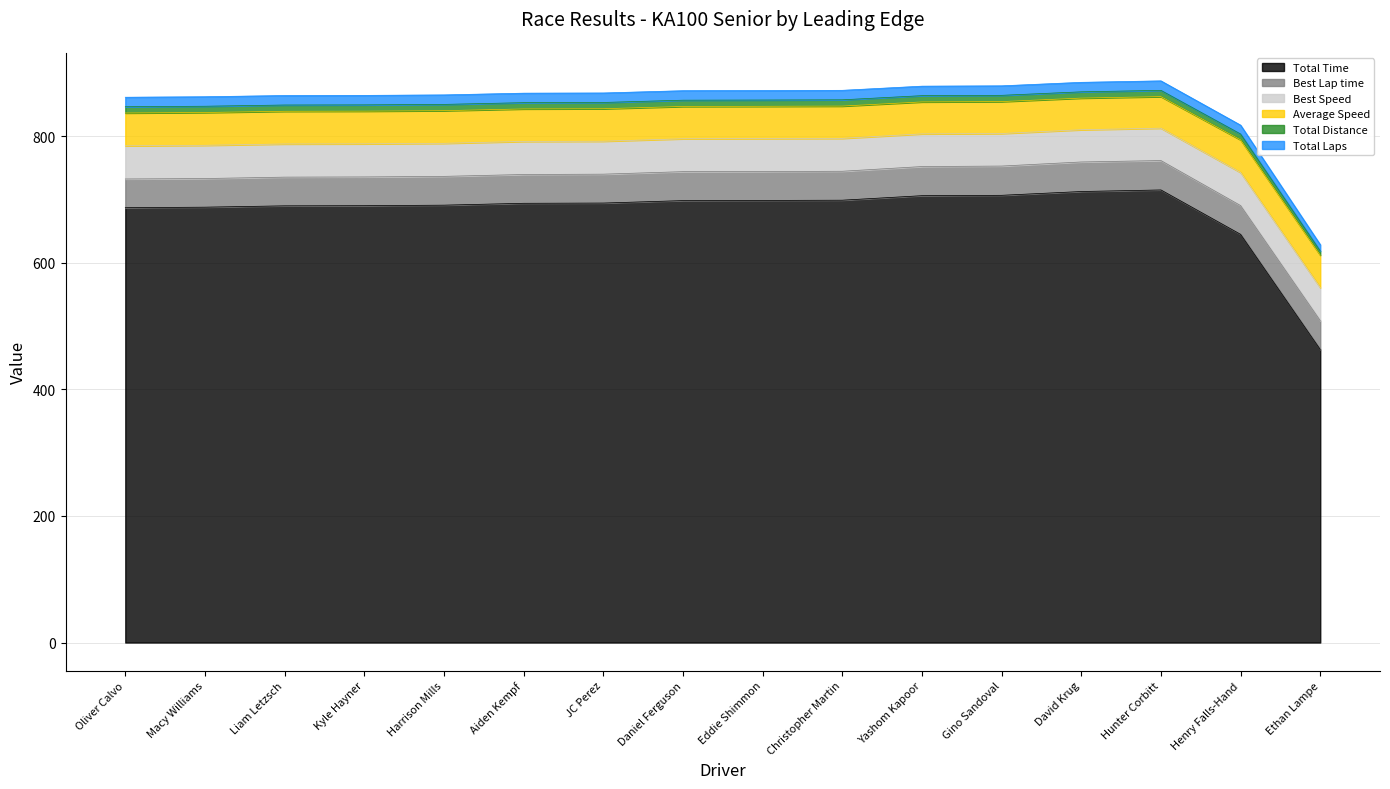

At which category does the chart reach its peak across all series?

Hunter Corbitt